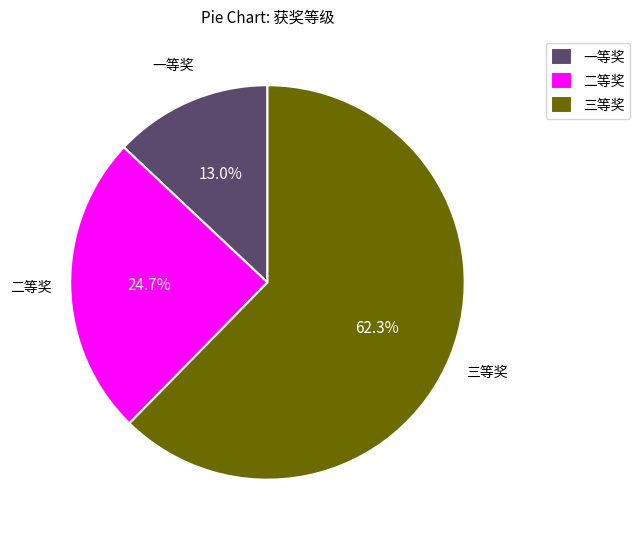

To the nearest percent, what is the difference between the 一等奖 and 三等奖 slice percentages?

50%